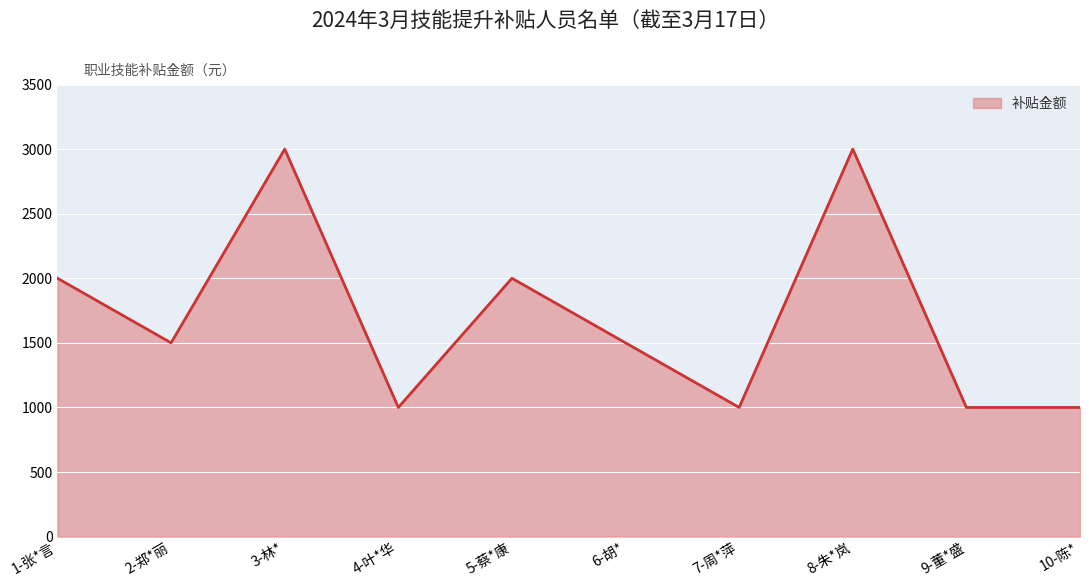

What is the difference between the maximum and minimum values?

2000